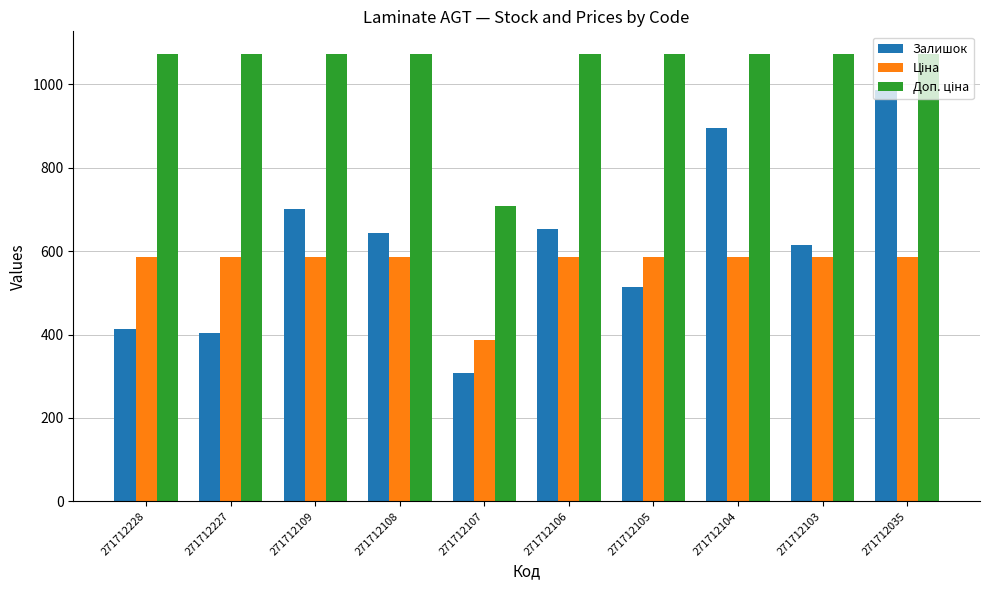

The Залишок series shows 515.0 at 271712105. True or false?

True